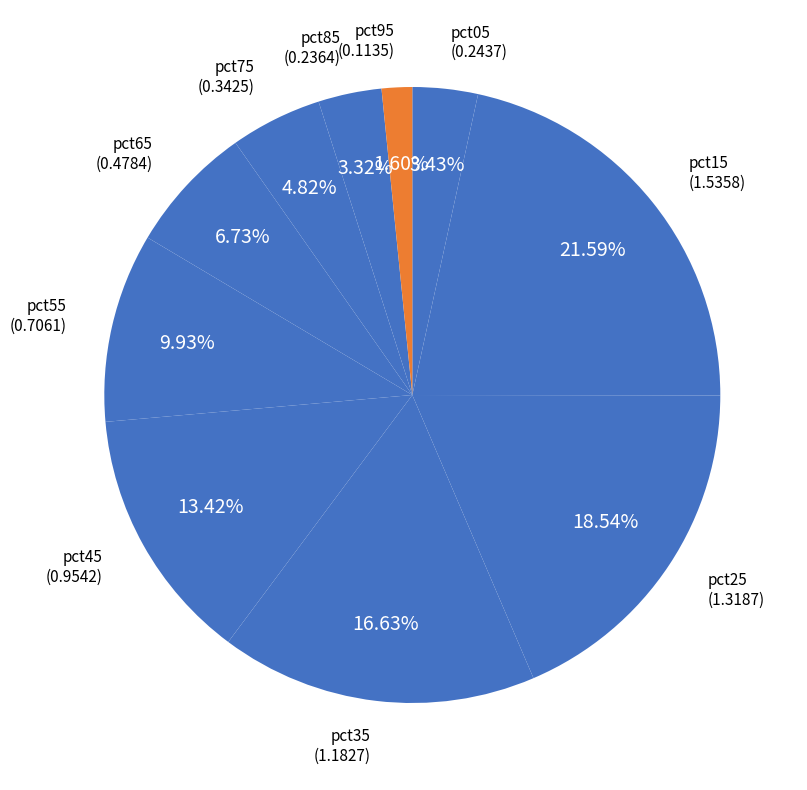

Count the number of slices in the pie.

10